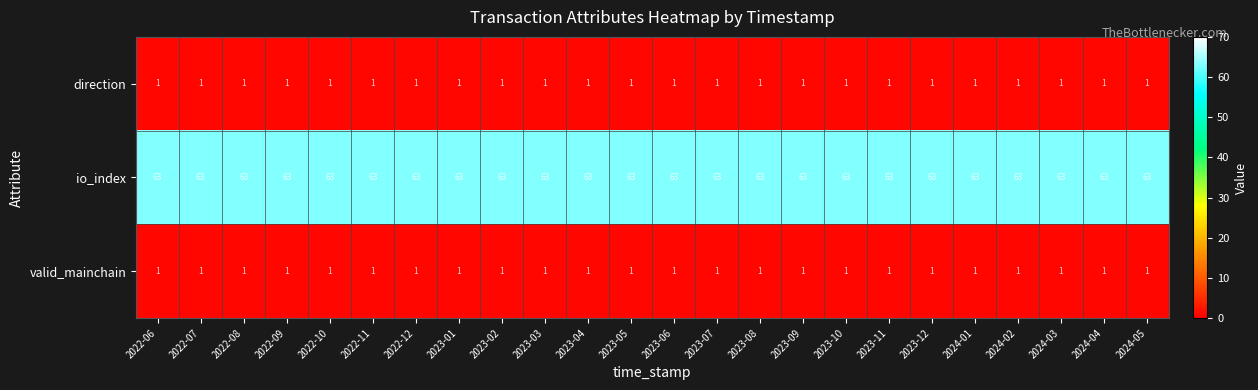

Which series has the largest total across all categories?

io_index